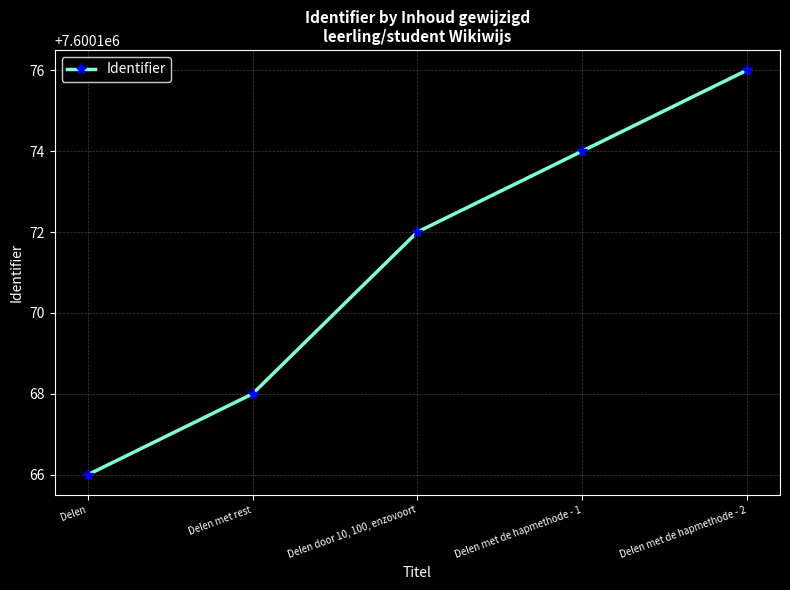

Reading left to right, list all the values displayed in this chart.

Delen=7600166	Delen met rest=7600168	Delen door 10, 100, enzovoort=7600172	Delen met de hapmethode - 1=7600174	Delen met de hapmethode - 2=7600176